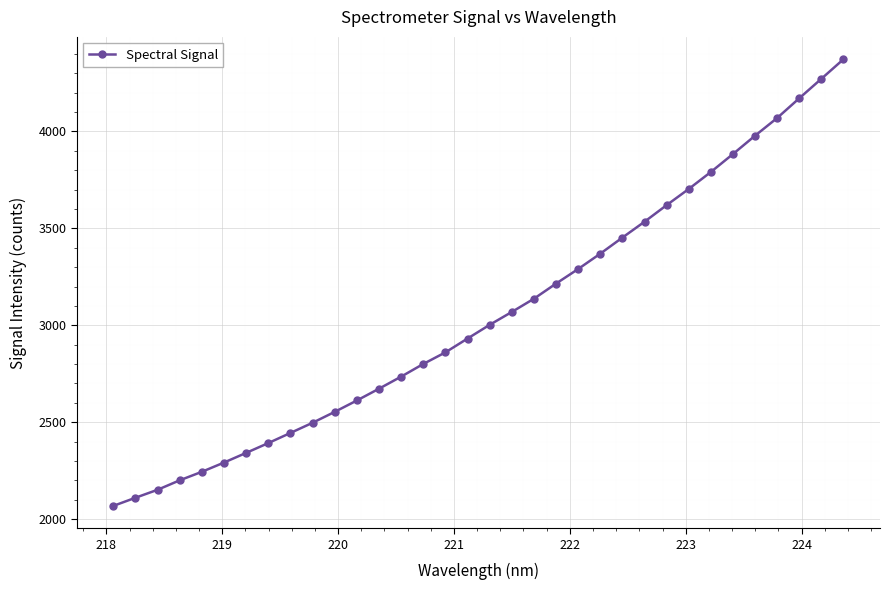

What is the greatest value displayed?

4372.8